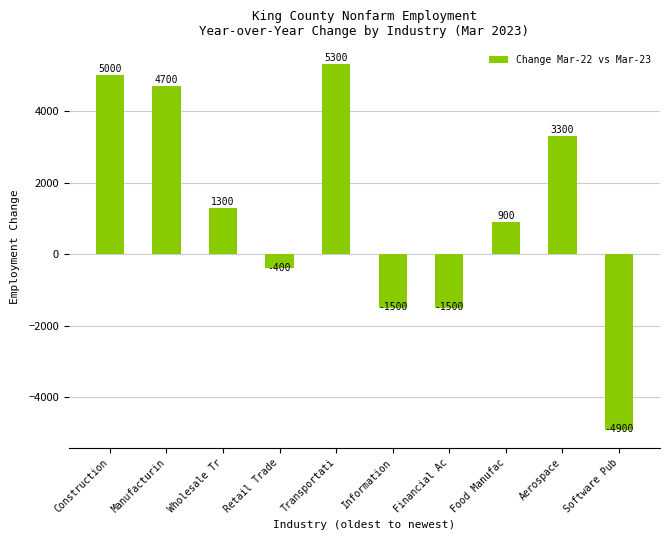

What is the average value?

1220